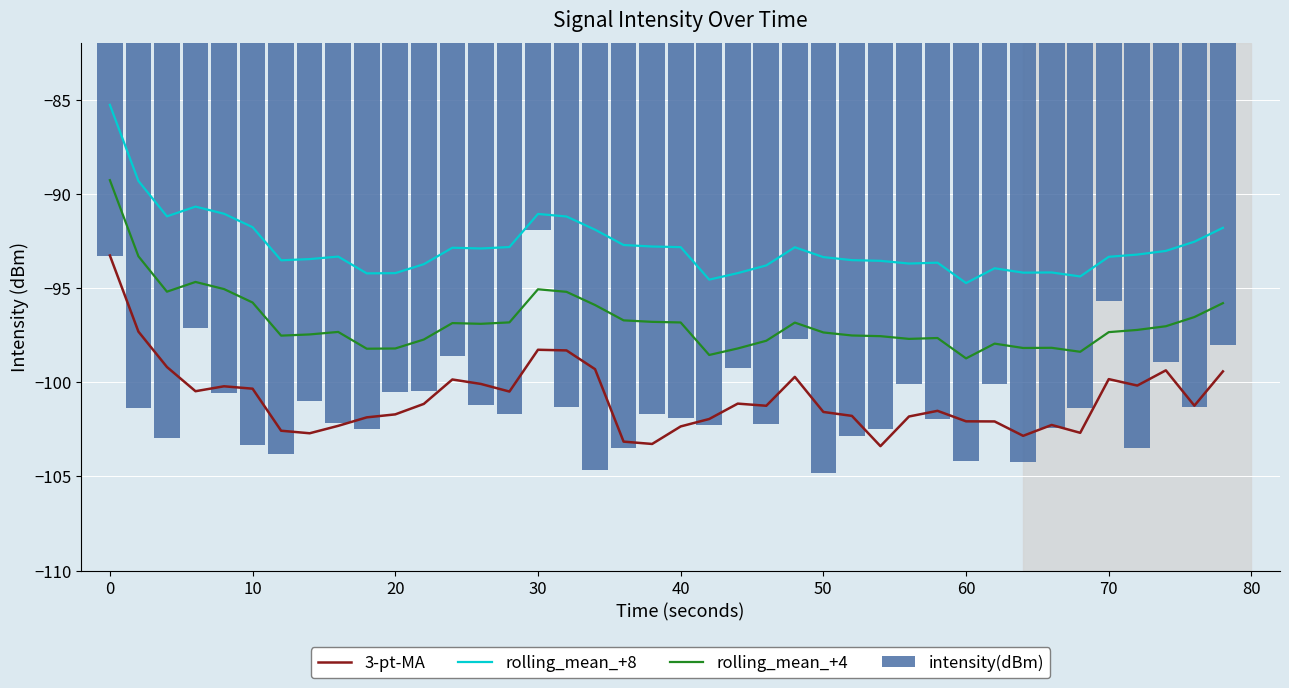

How many values in the rolling_mean_+8 series are below -93?

22